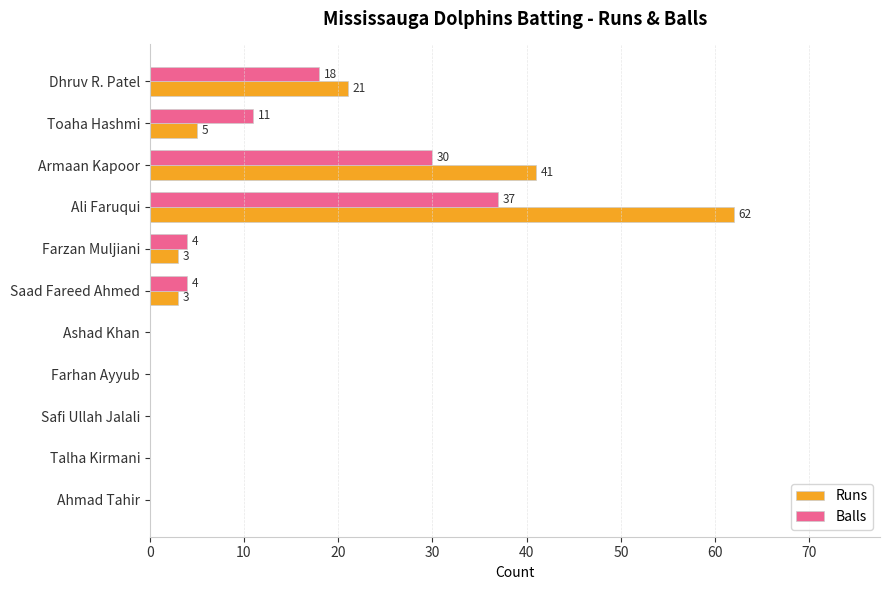

What is the sum of all Balls values?

104